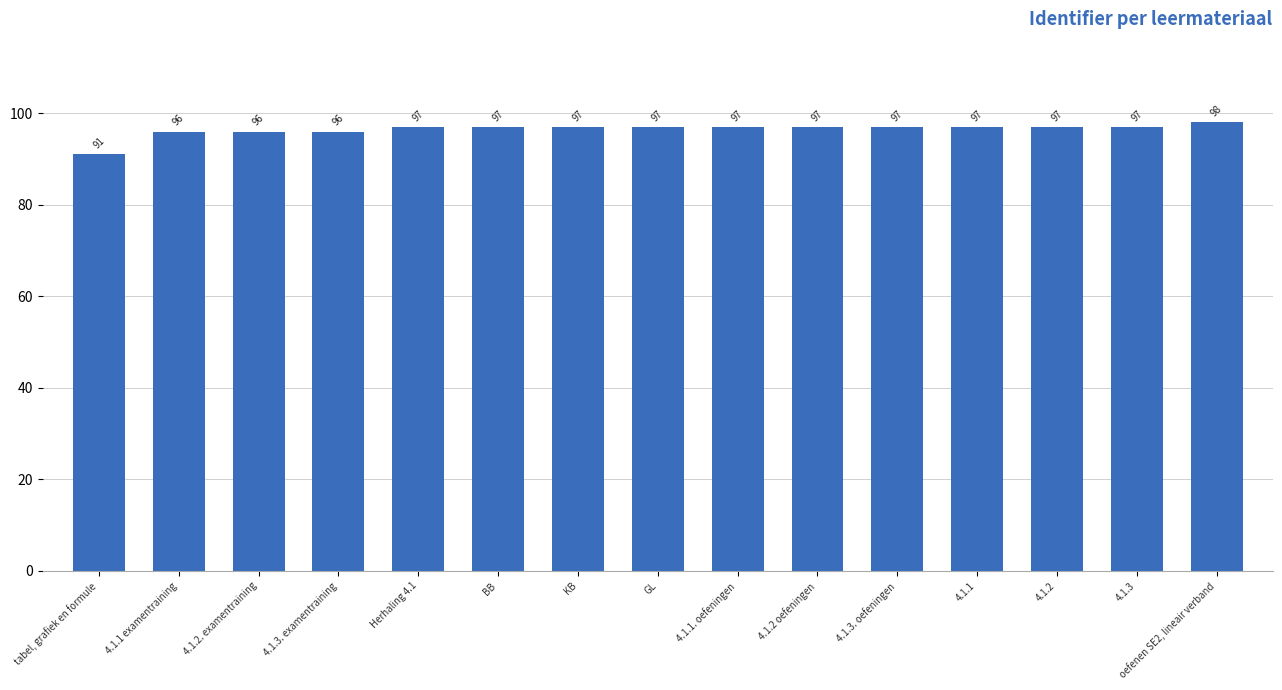

At which category does the chart reach its peak across all series?

oefenen SE2, lineair verband